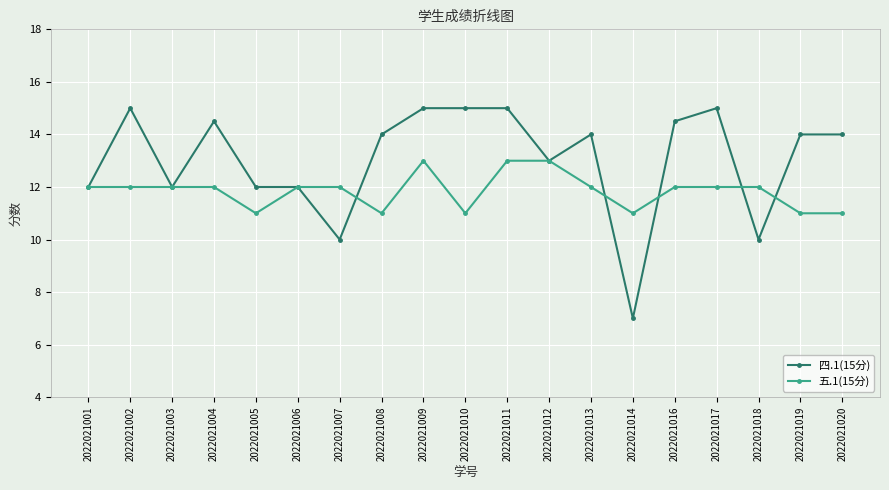

What is the maximum value shown in the chart?

15.0